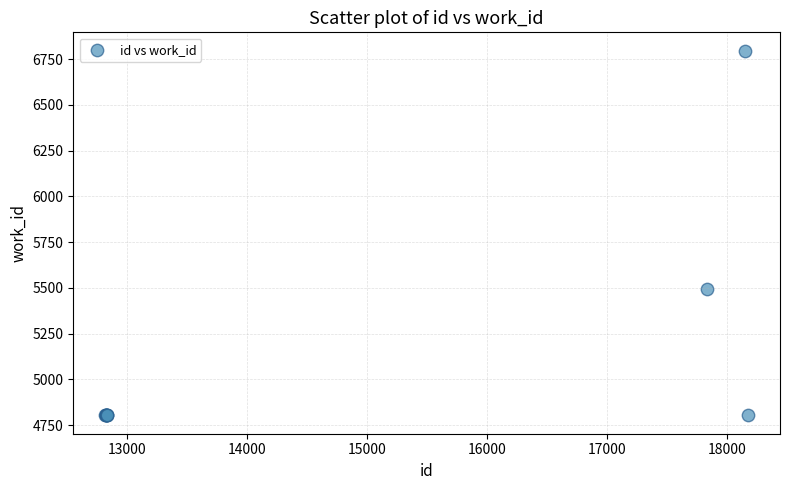

What Y value in the scatter plot is closest to 5800?

5495